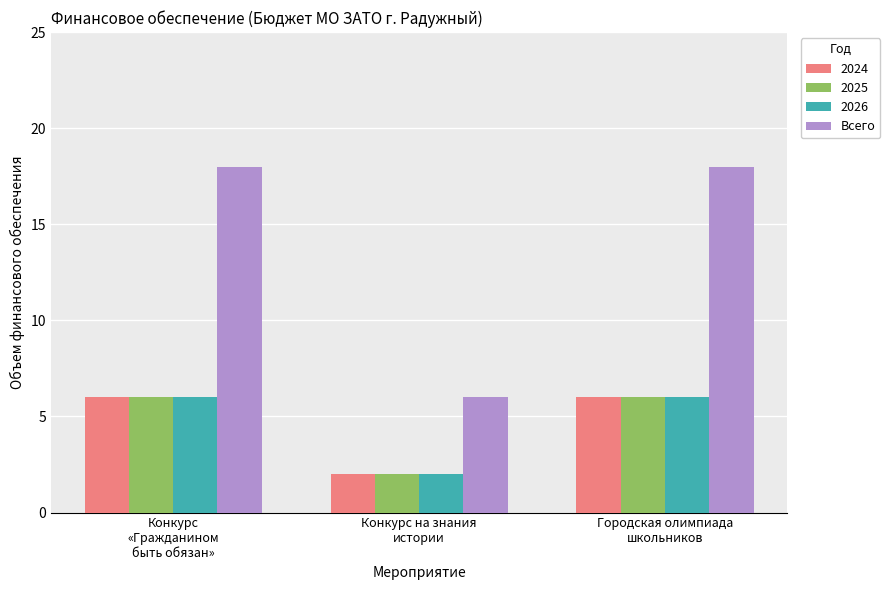

What is the maximum value for 2025?

6